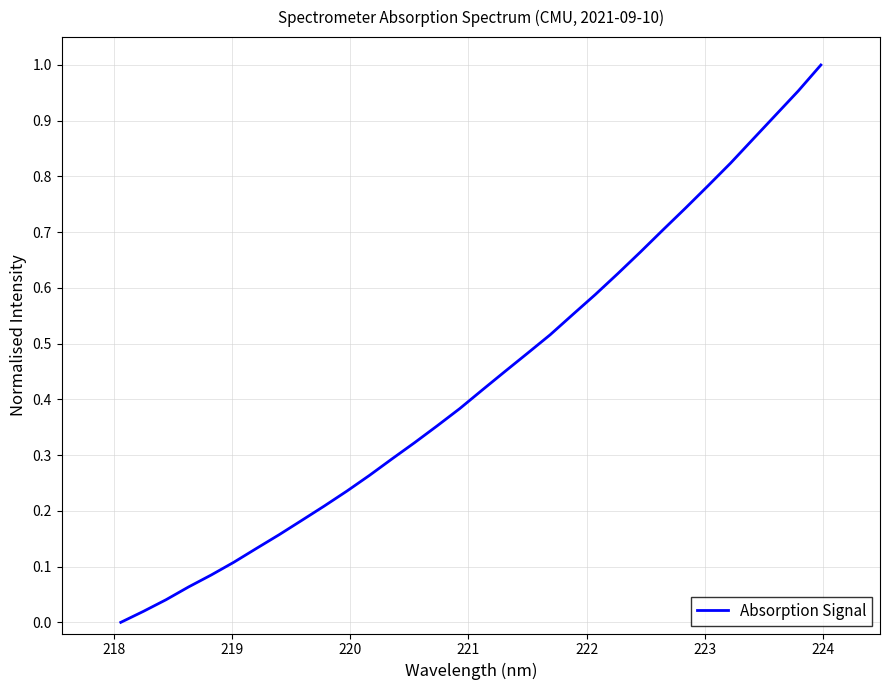

How many lines are shown in the chart?

1